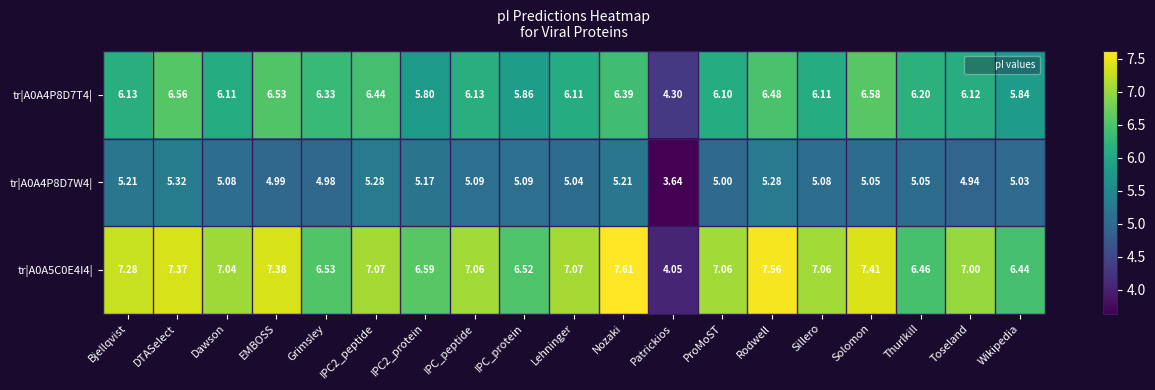

At which category does the chart reach its peak across all series?

Nozaki